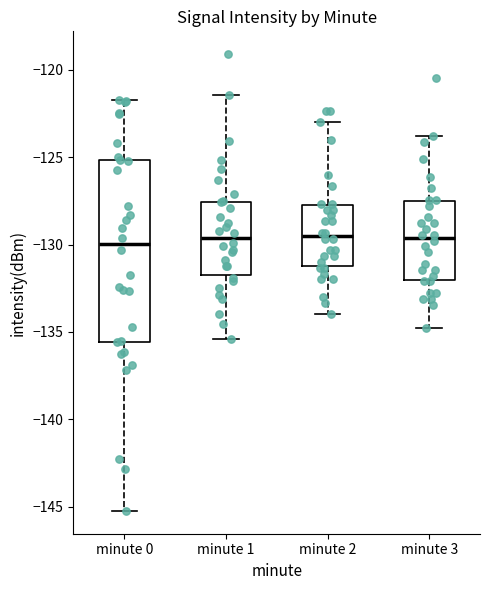

Reading left to right, read every box against the y-axis: the position of its median line, the range the box covers, and the ends of its whiskers. The values are not printed on the chart, so give them approximately, as read against the axis.

minute 0: median -130.0, box -135.5 to -125.0, whiskers -145.0 to -121.5
minute 1: median -129.5, box -131.5 to -127.5, whiskers -135.5 to -121.5
minute 2: median -129.5, box -131.5 to -128.0, whiskers -134.0 to -123.0
minute 3: median -129.5, box -132.0 to -127.5, whiskers -135.0 to -124.0